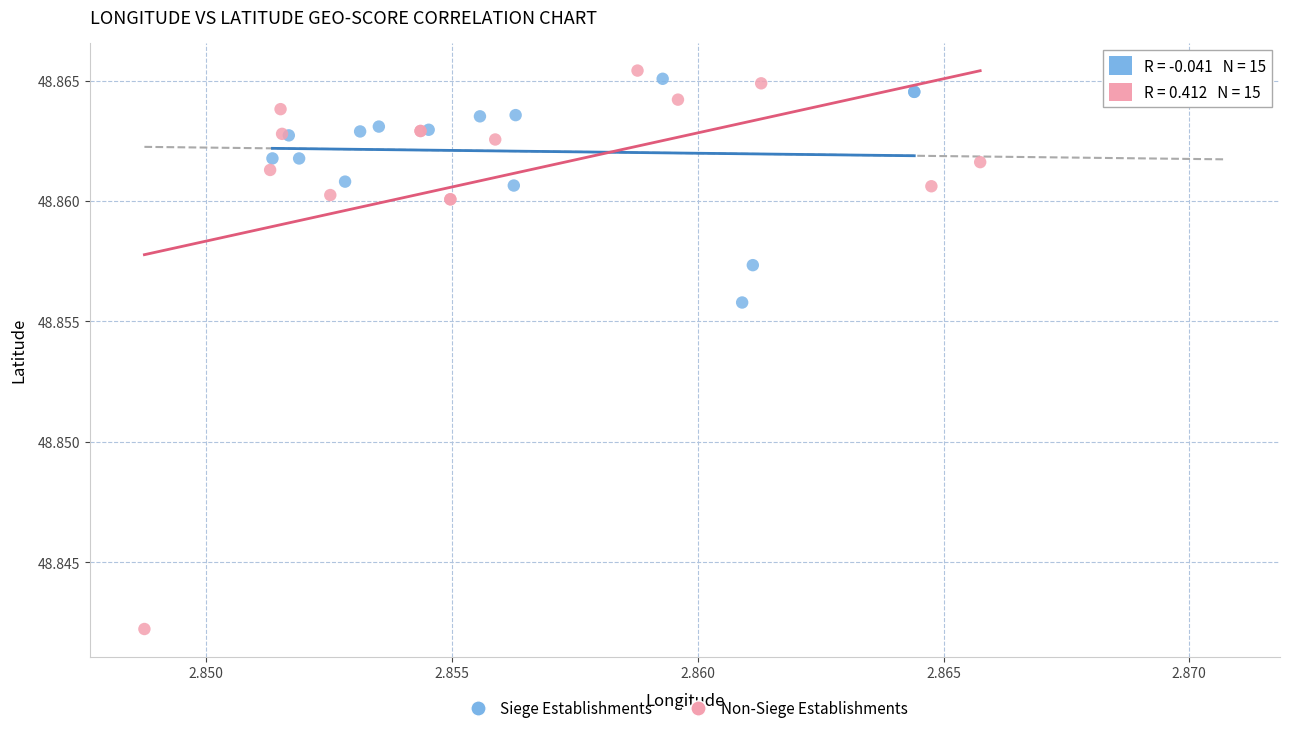

Which series has the largest Y range (max minus min)?

Non-Siege Establishments